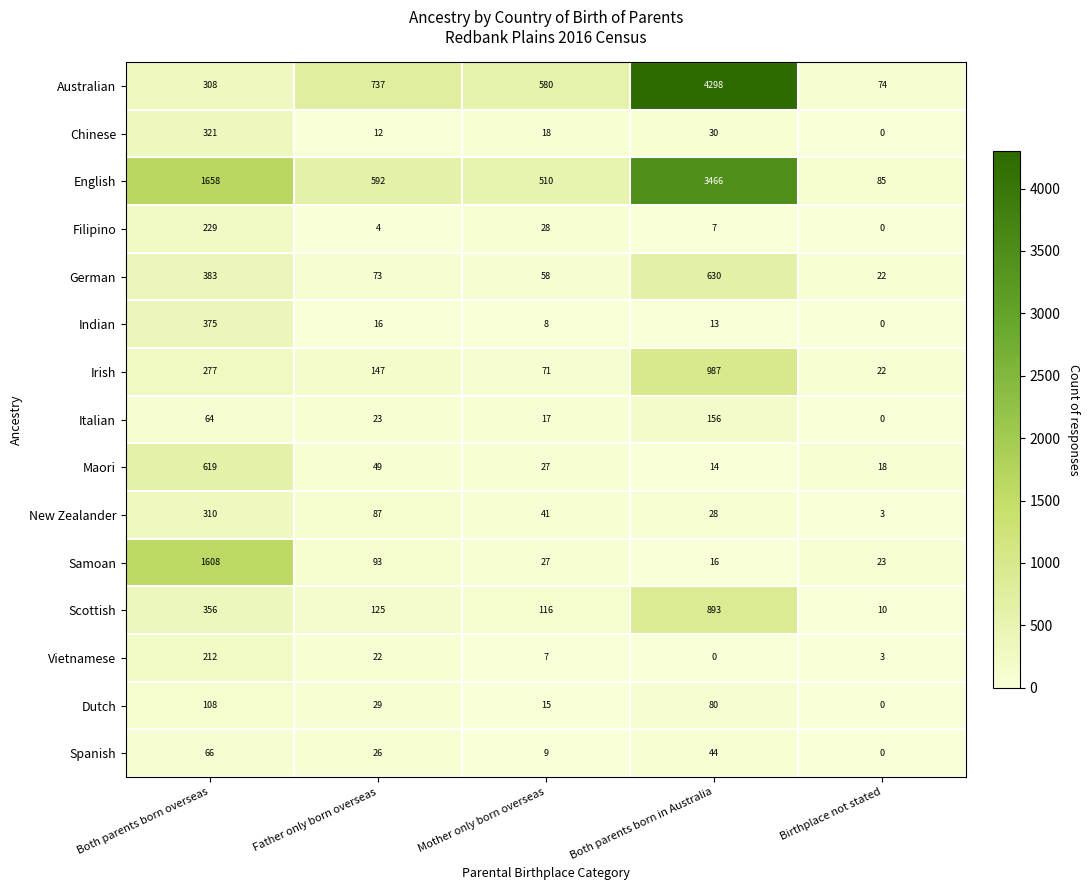

What is the difference between the highest and lowest values at Both parents born overseas?

1594